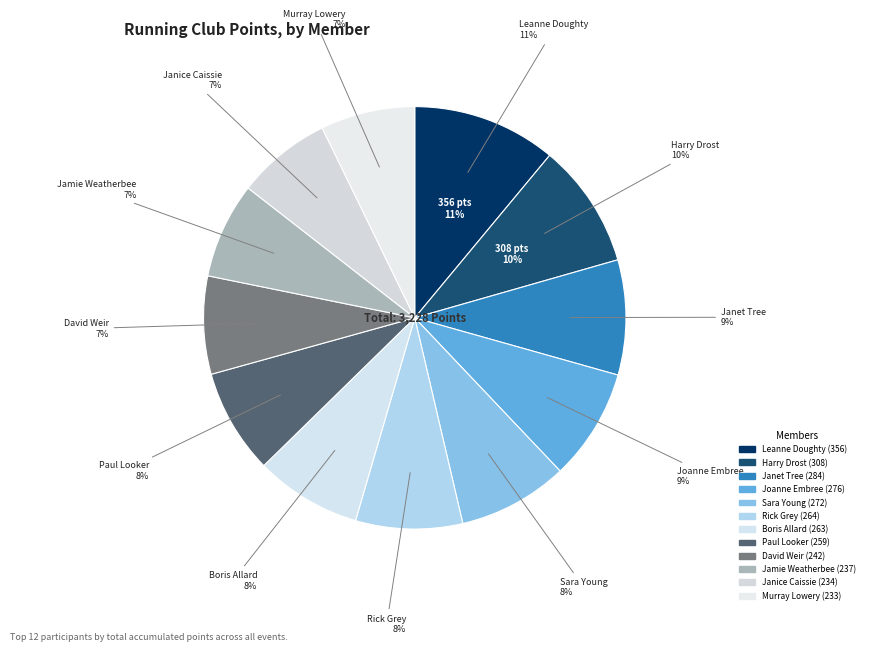

Rank the categories by value from lowest to highest.

Murray Lowery, Janice Caissie, Jamie Weatherbee, David Weir, Paul Looker, Boris Allard, Rick Grey, Sara Young, Joanne Embree, Janet Tree, Harry Drost, Leanne Doughty